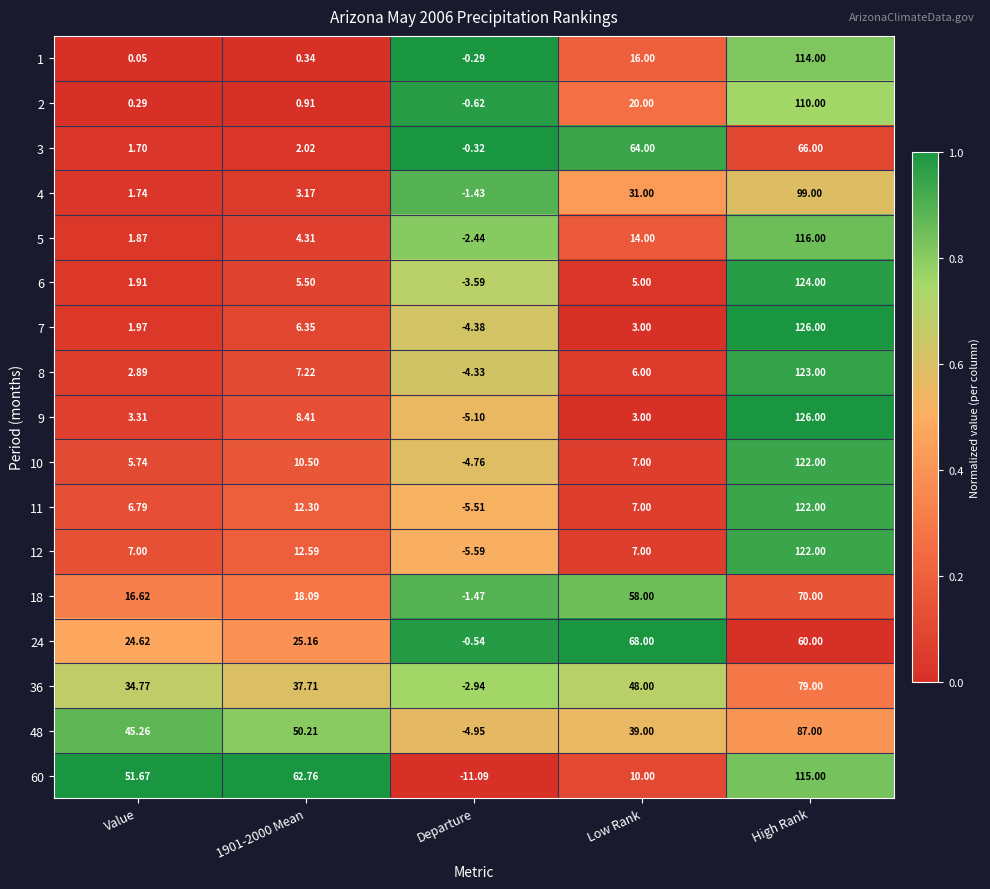

Between Value and Departure, which series saw the biggest shift?

60